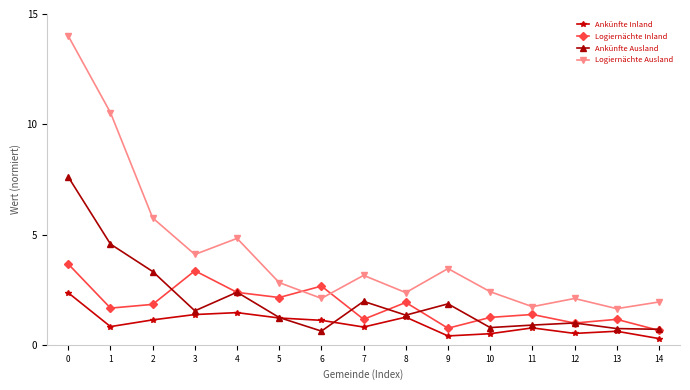

What value does the Logiernächte Ausland series have at 0?

14.0